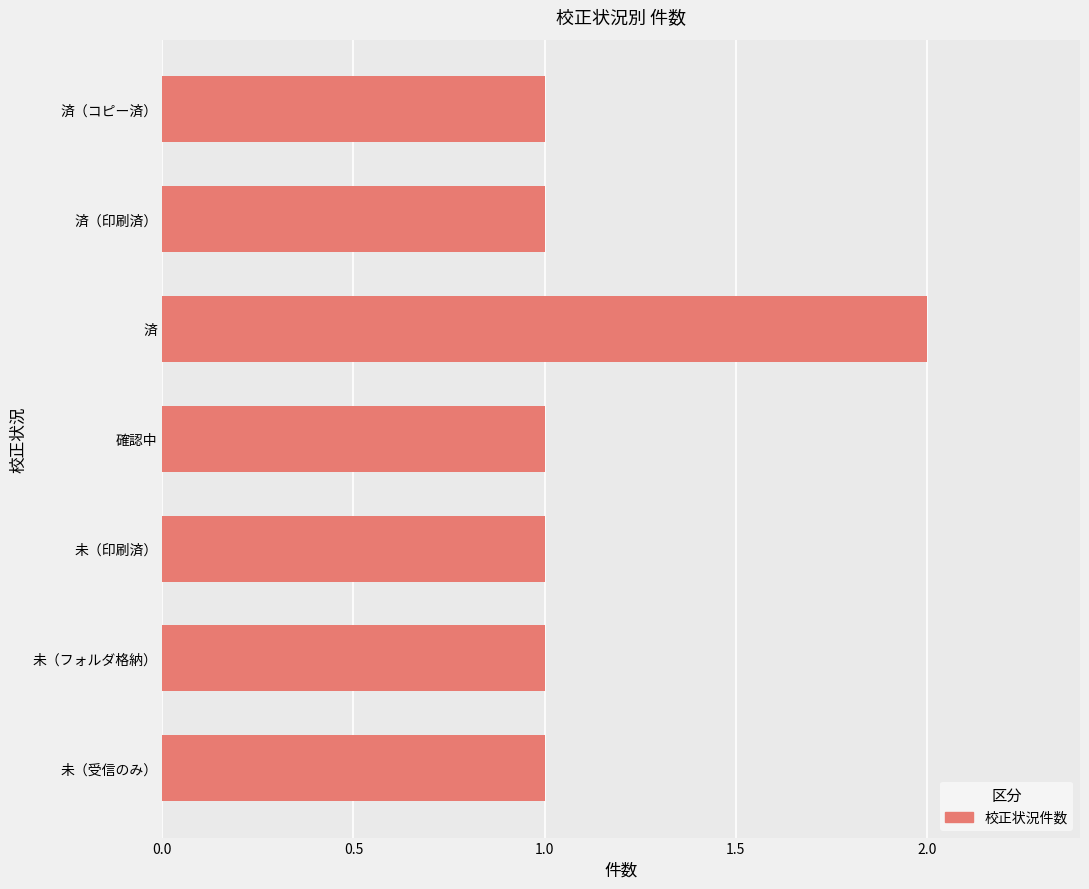

What is the ratio of the value at 未（フォルダ格納） to the value at 未（受信のみ）?

1.0